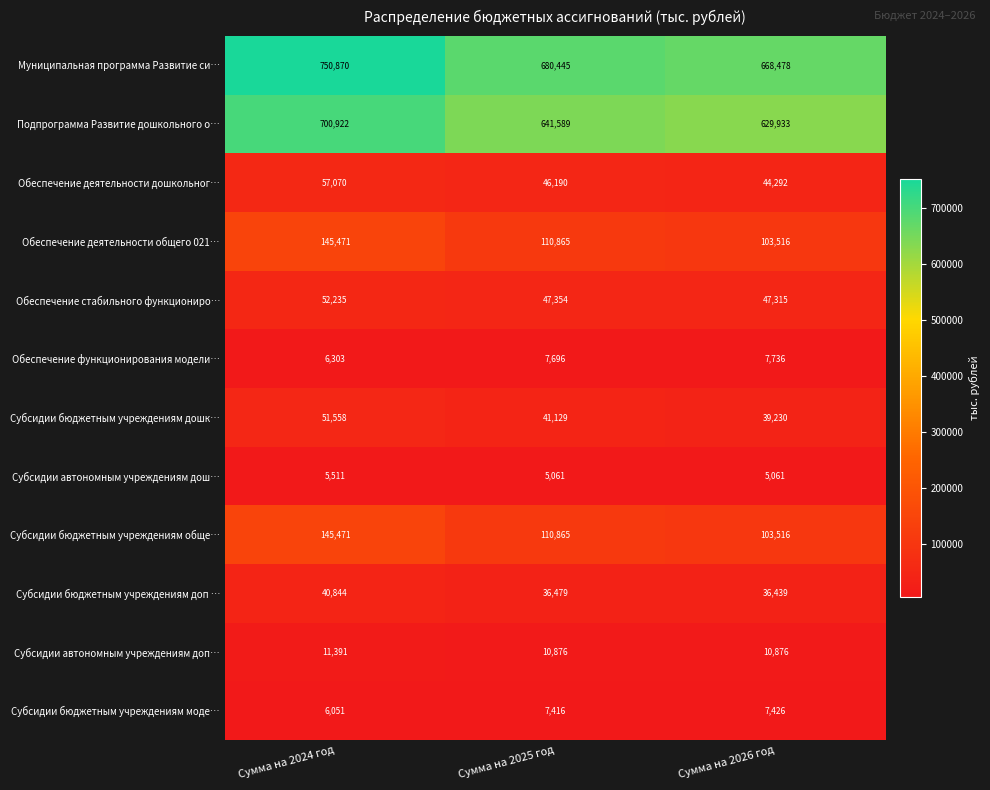

Where is Обеспечение функционирования модели… nearest to the value 7019?

Сумма на 2025 год